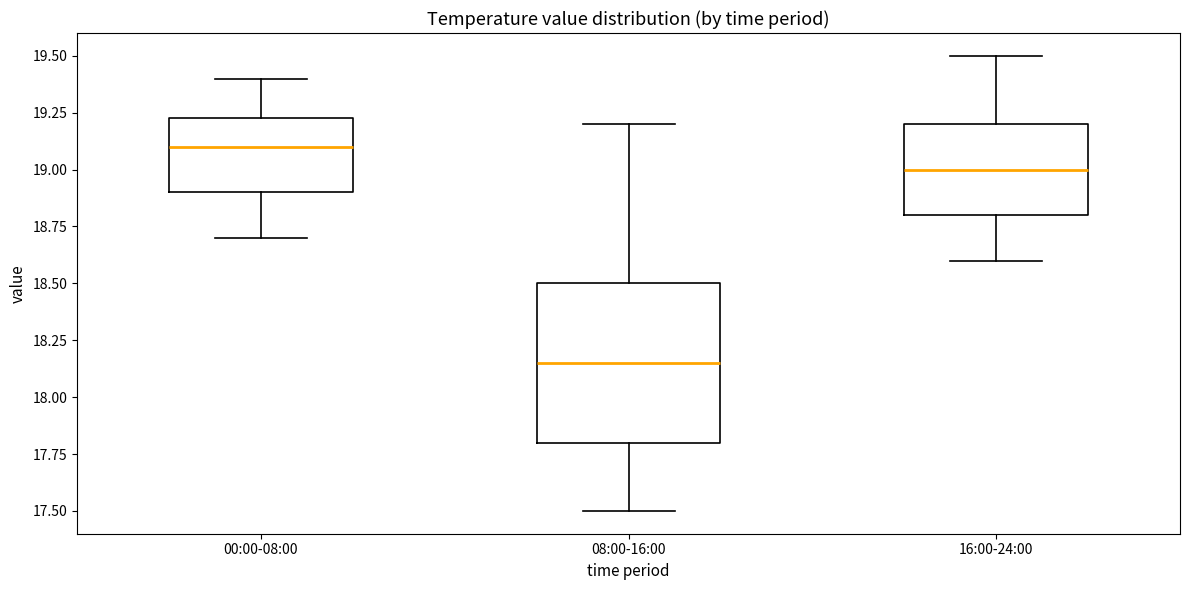

Where does the median line of the box for 00:00-08:00 sit on the y-axis? The values are not printed on the chart, so give them approximately, as read against the axis.

19.10